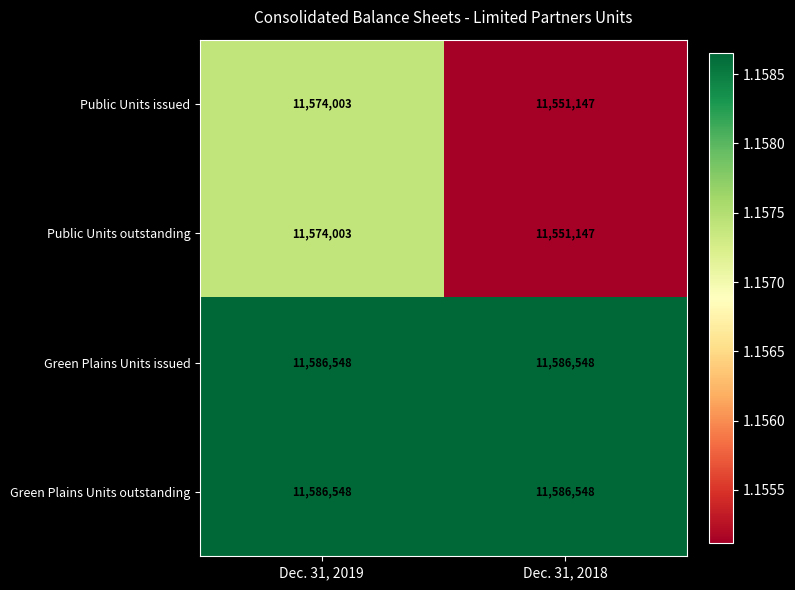

At how many categories does at least one series exceed 11562581?

2